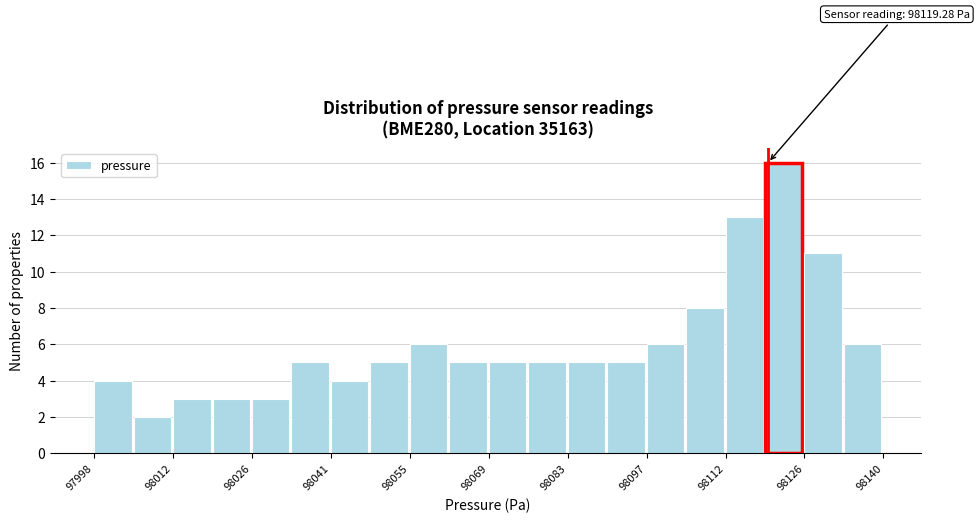

Read against the x-axis, roughly where is the centre of the tallest bar?

98122